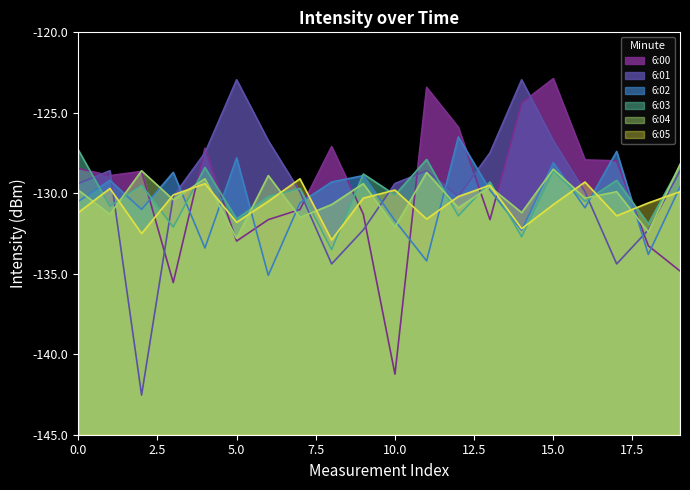

In 6:00, how many points are higher than both neighbors (excluding endpoints)?

5